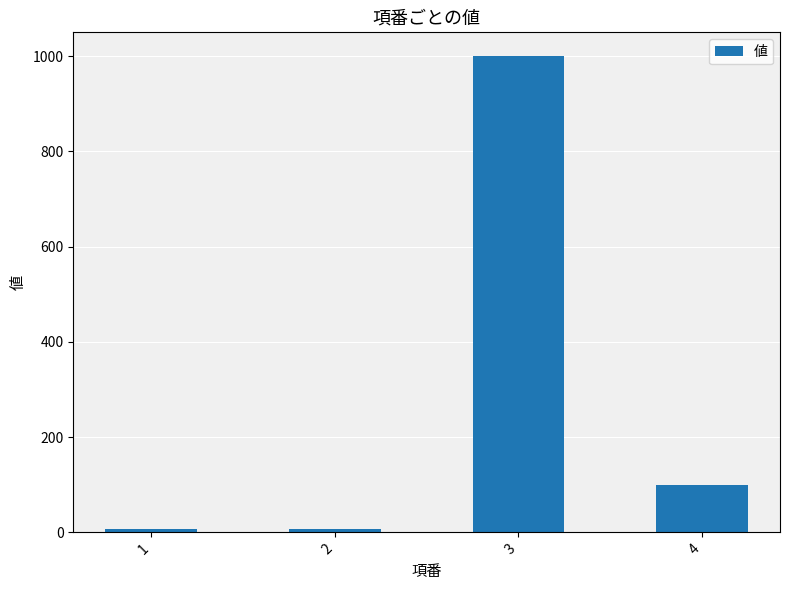

Which has a higher value, 4 or 1?

4